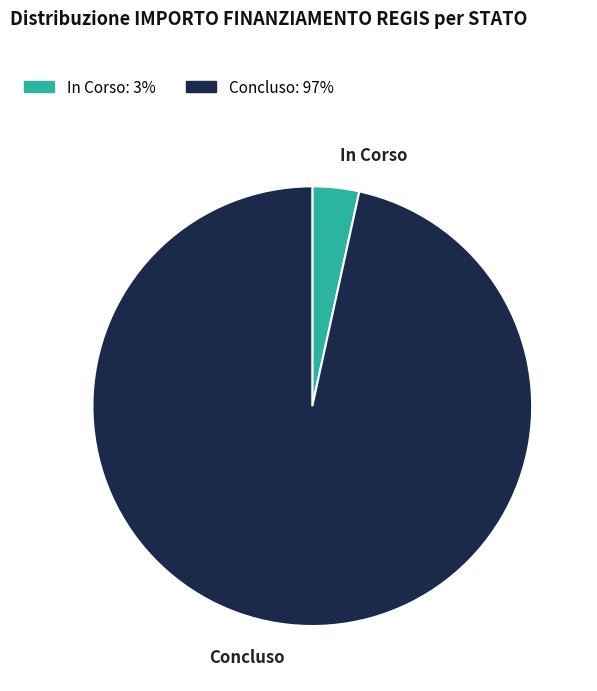

Rank the categories by value from highest to lowest.

Concluso, In Corso